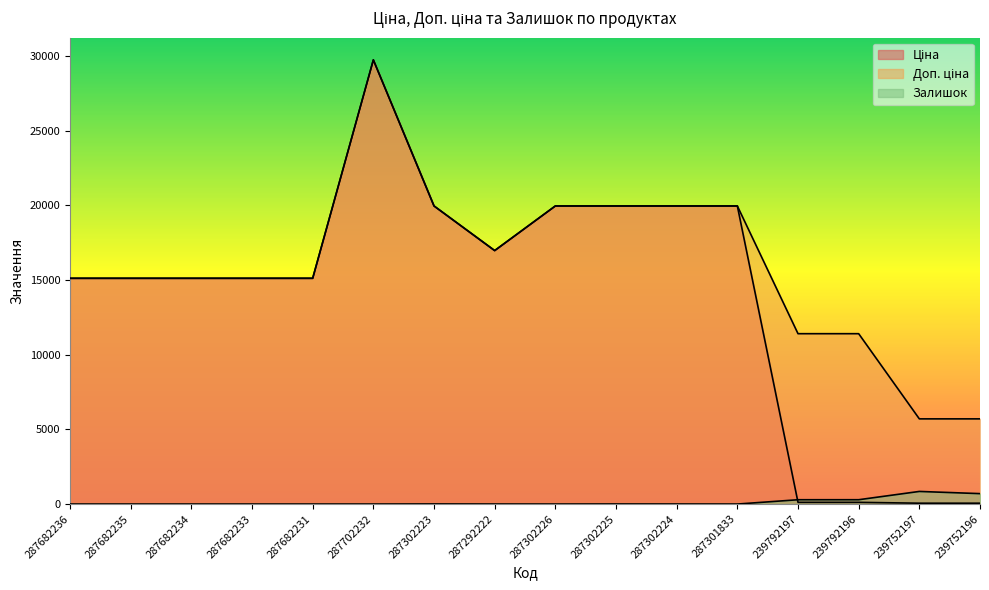

What is the average value of the Ціна series?

13905.4